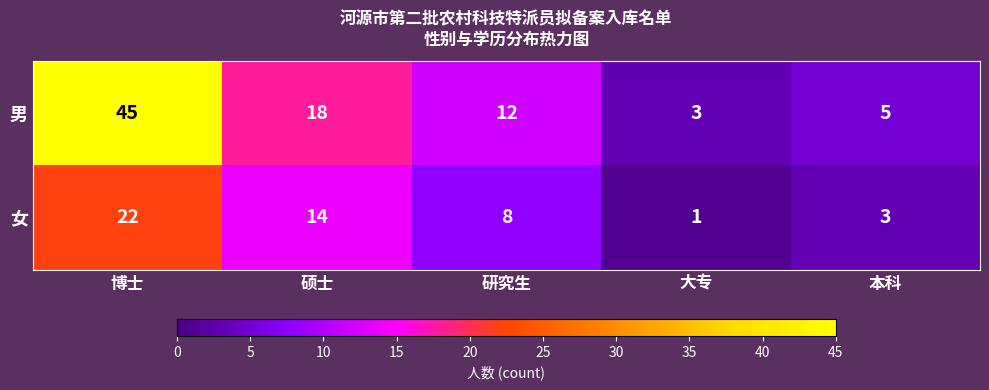

Reading left to right, what are all the values shown in this chart?

男: 45	18	12	3	5
女: 22	14	8	1	3